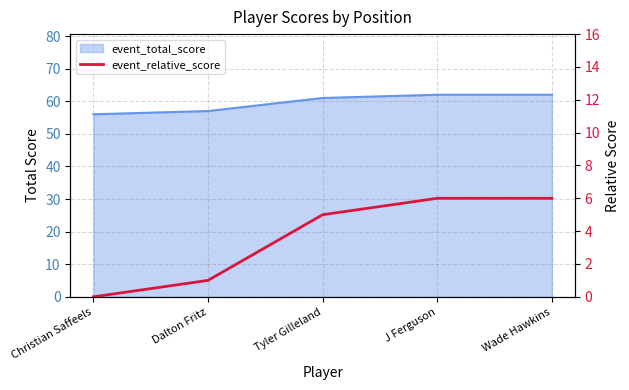

The value at Christian Saffeels is 0. True or false?

True